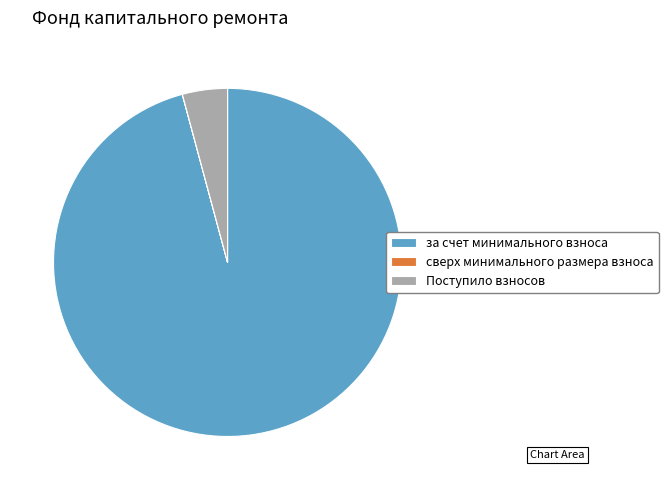

Which category has the biggest portion of the pie?

за счет минимального взноса